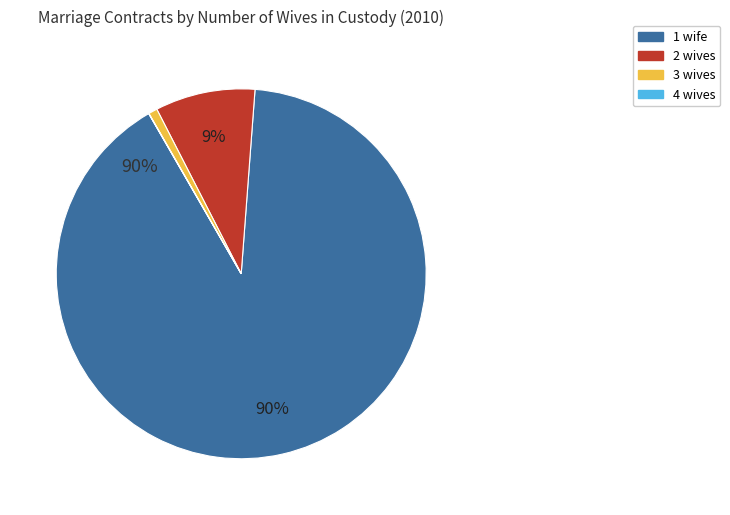

Does any single category account for the majority?

Yes